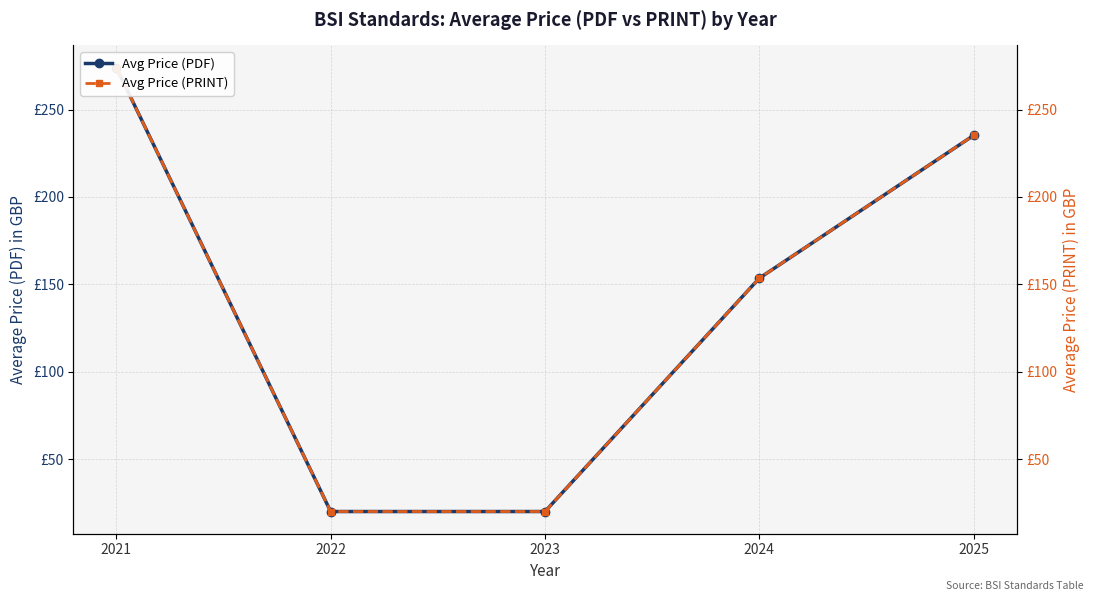

Which series has the largest total across all categories?

Avg Price (PDF)